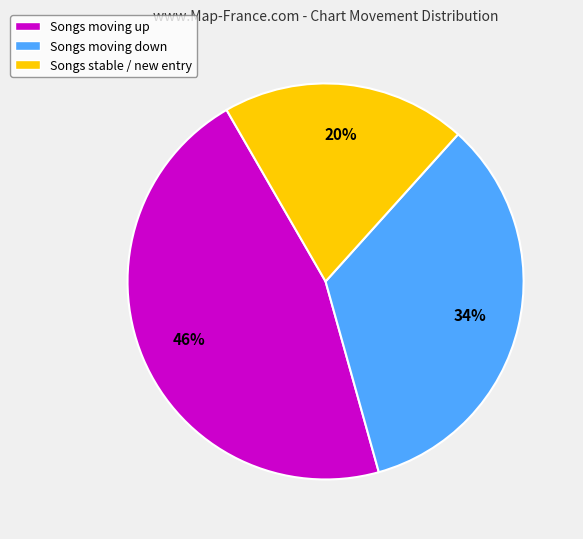

What is the ratio of the value at Songs moving down to the value at Songs stable / new entry?

1.7